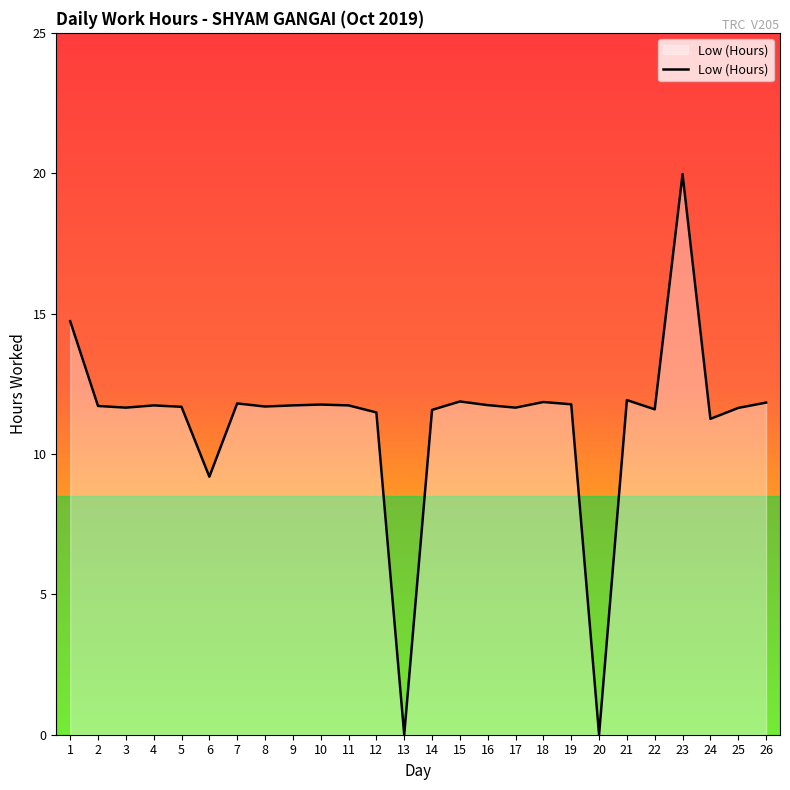

What is the difference between the maximum and minimum values?

20.0